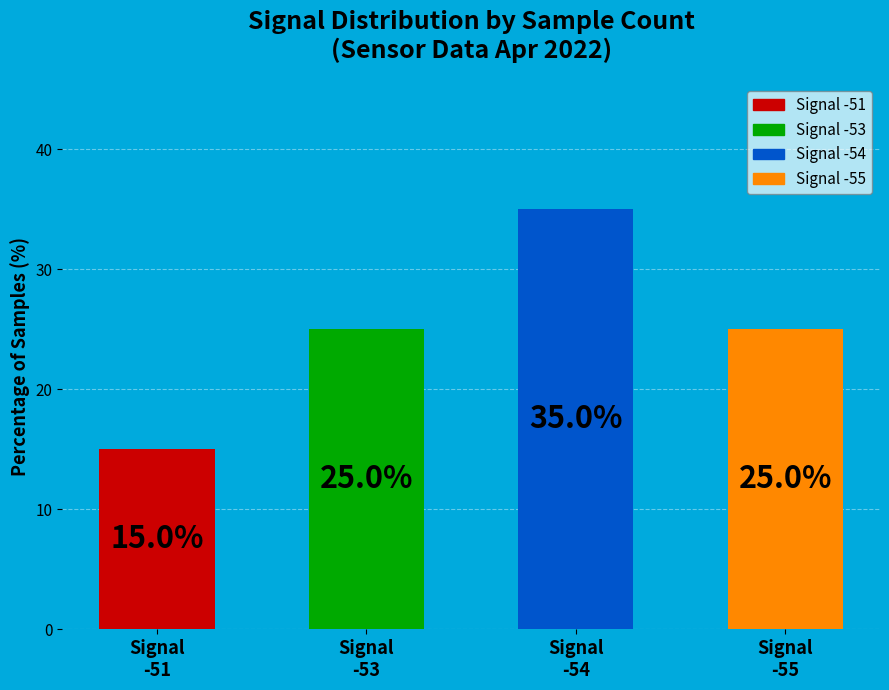

What is the sum of all values?

100.0